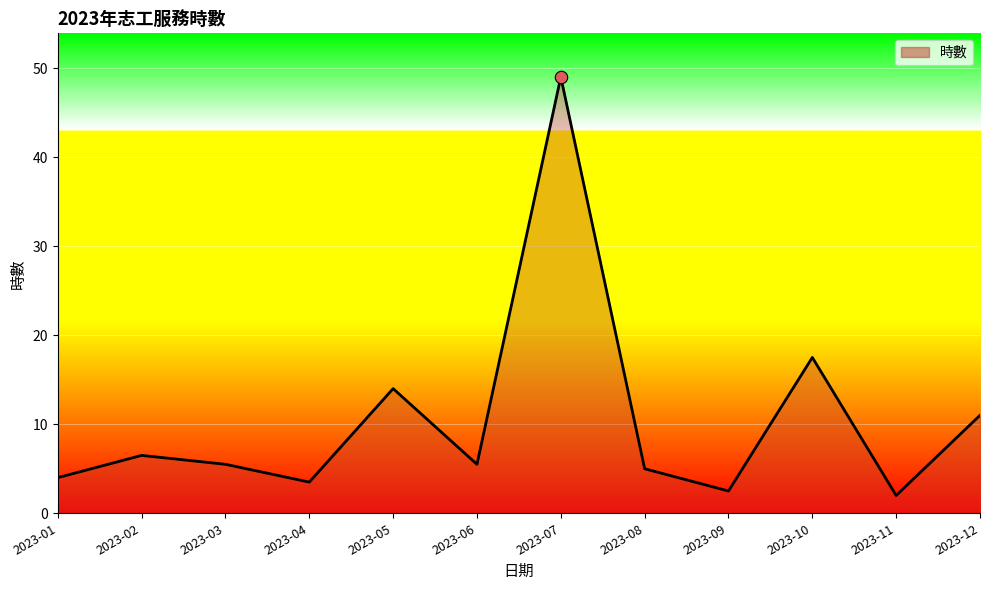

What is the ratio of the value at 2023-06 to the value at 2023-03?

1.0